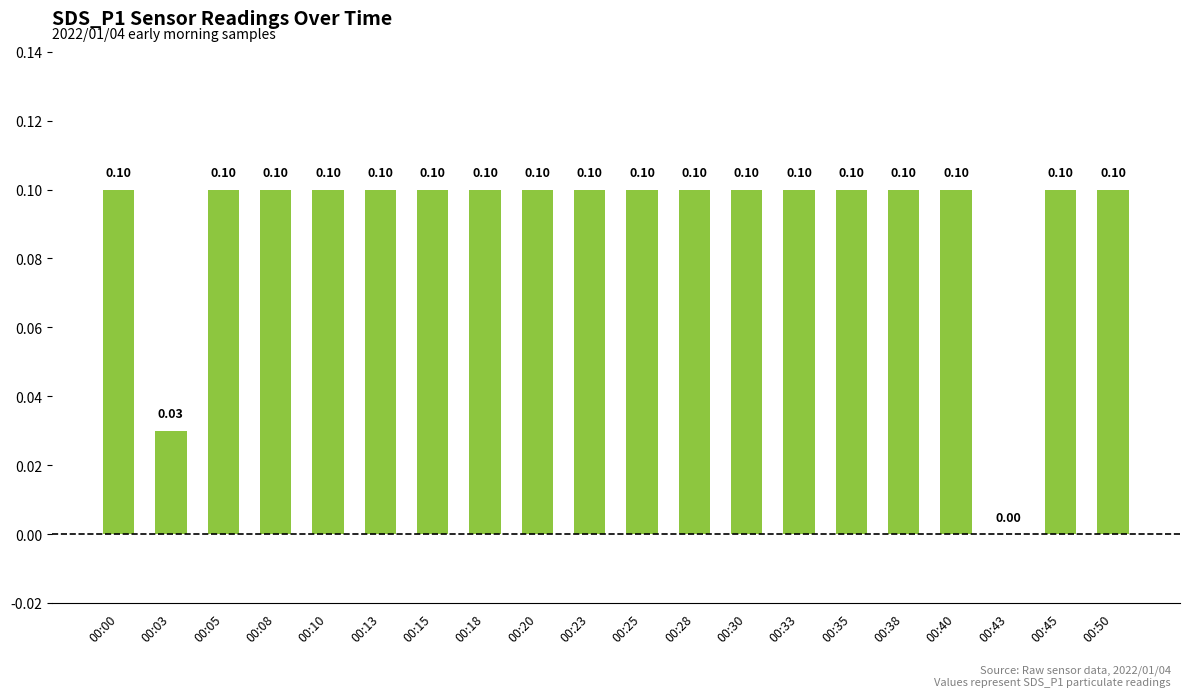

What is the average value?

0.1